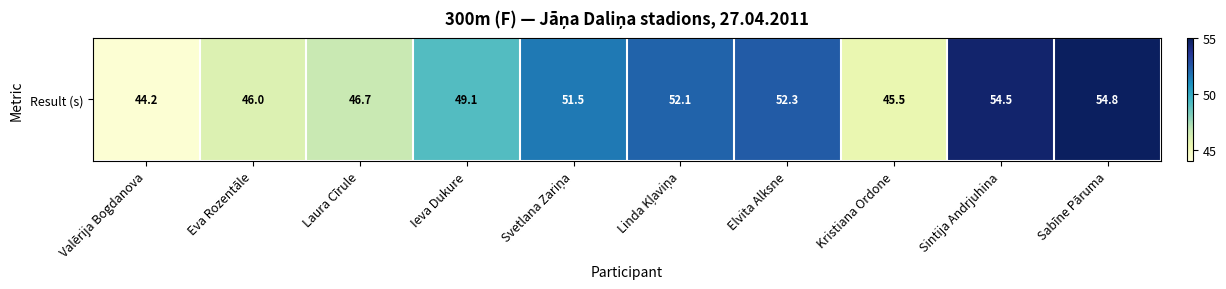

Reading left to right, extract all data points from this chart.

44.2	46.0	46.7	49.1	51.5	52.1	52.3	45.5	54.5	54.8